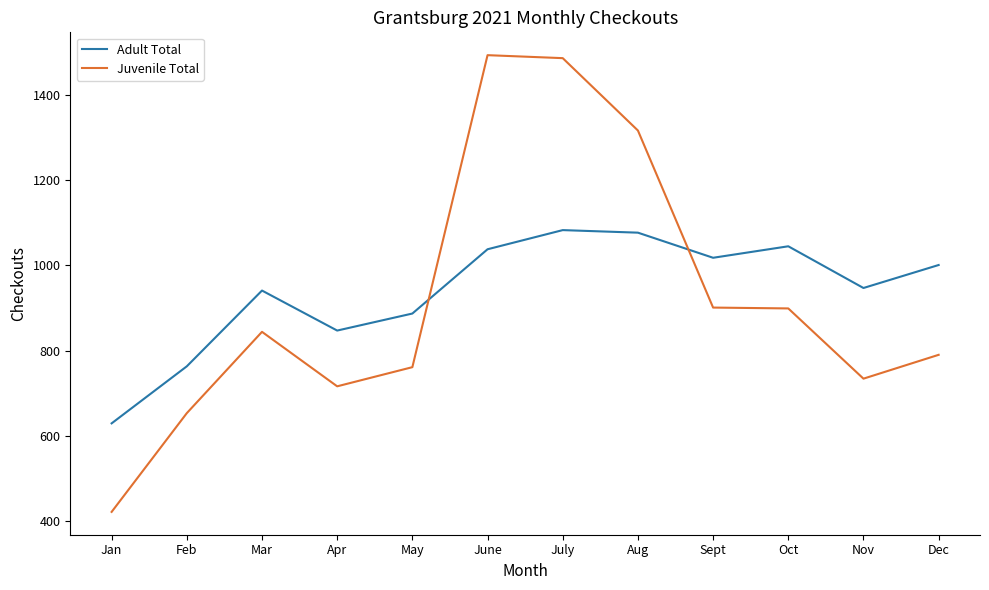

What is the lowest value of the Adult Total series?

629